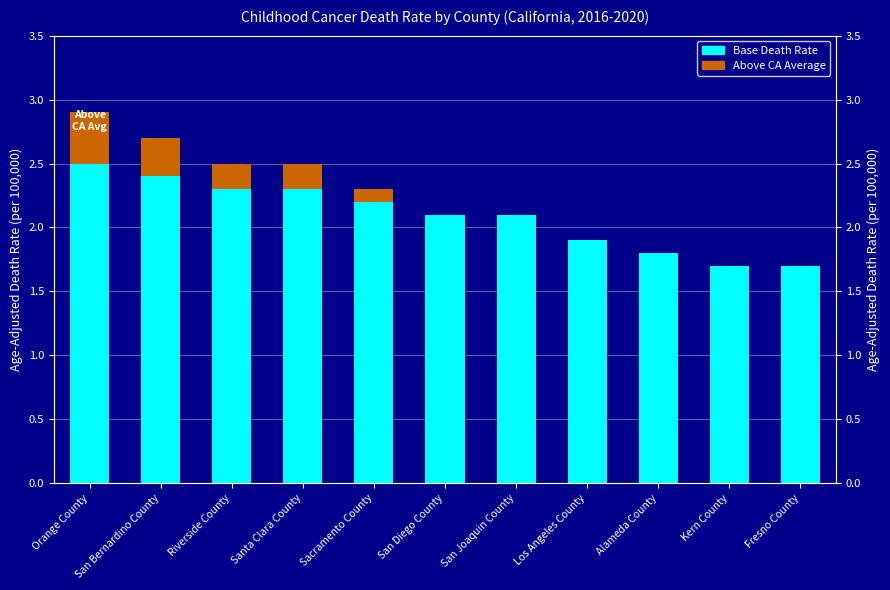

How many data points in Above CA Average are above 0?

5